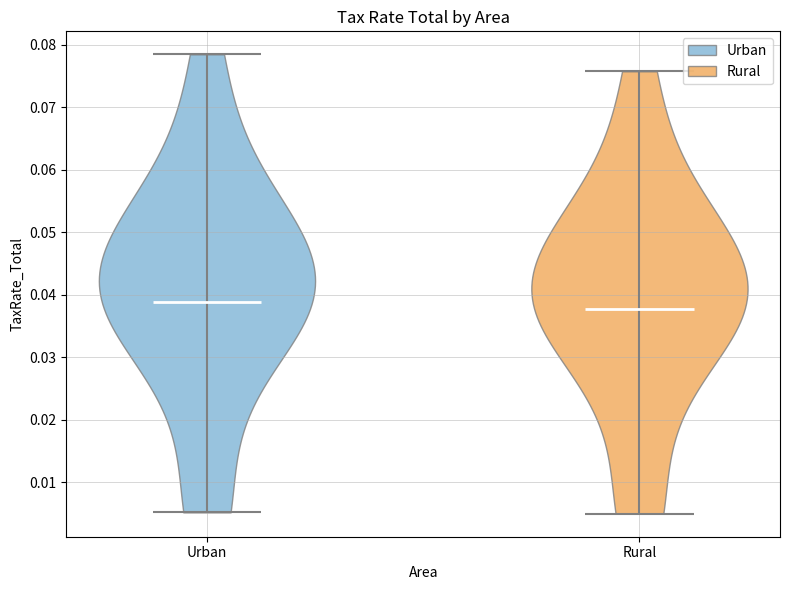

Which violin has the lowest median line?

Rural